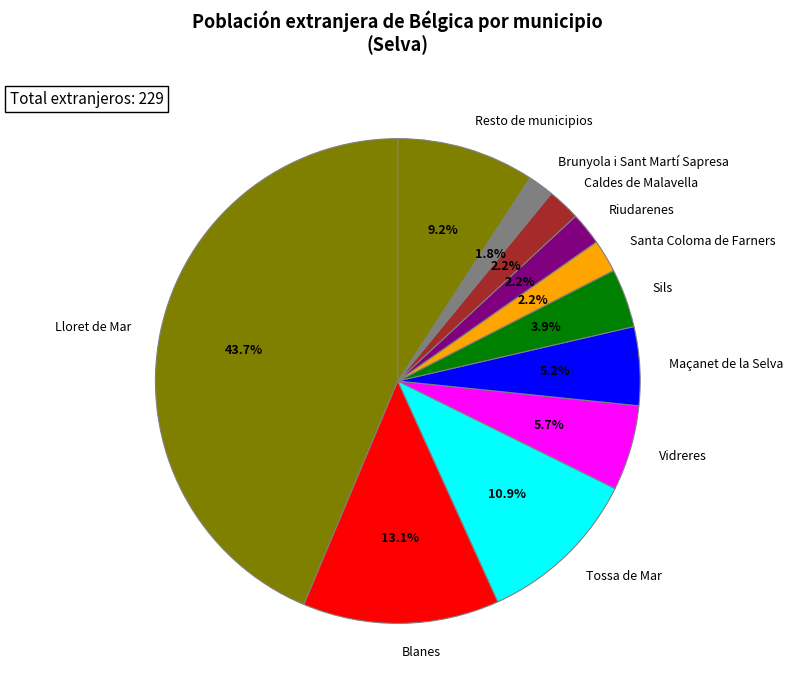

What is the largest slice in the pie chart?

Lloret de Mar